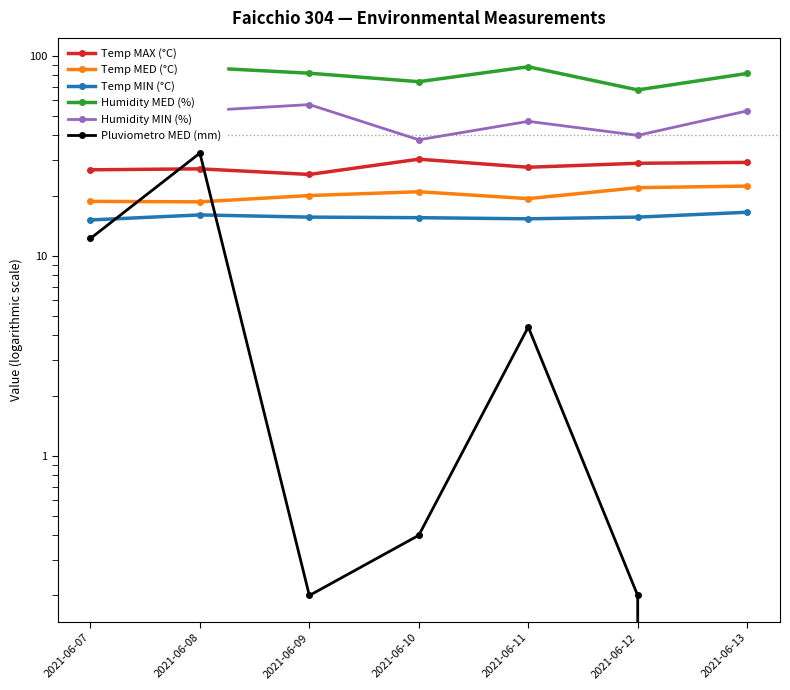

Does the chart display data point markers on the line(s)?

Yes